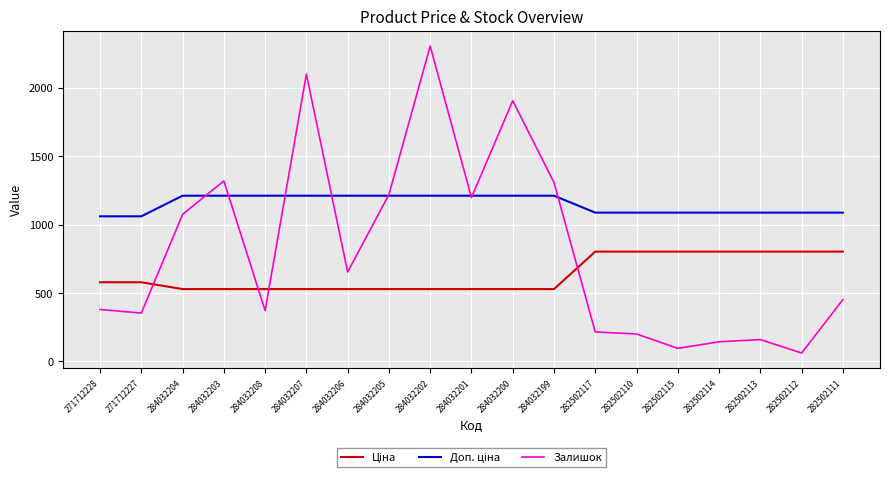

Which label corresponds to the smallest value in the chart?

282502112